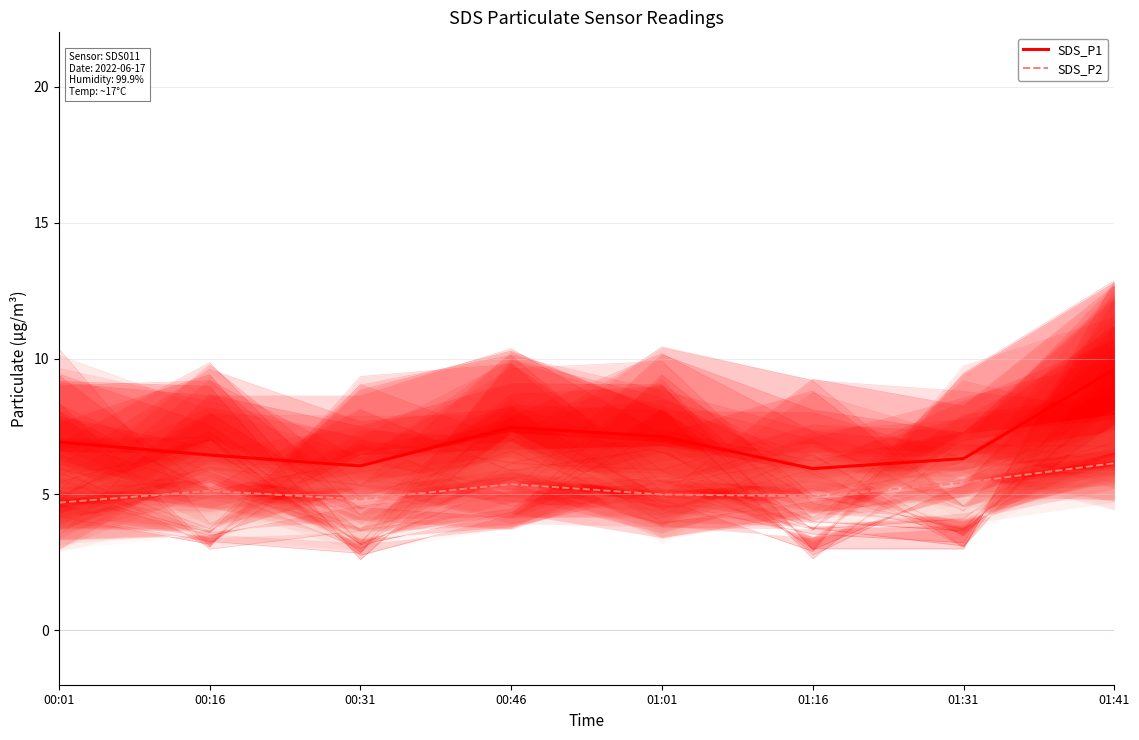

What are all the series names shown in the legend?

SDS_P1, SDS_P2